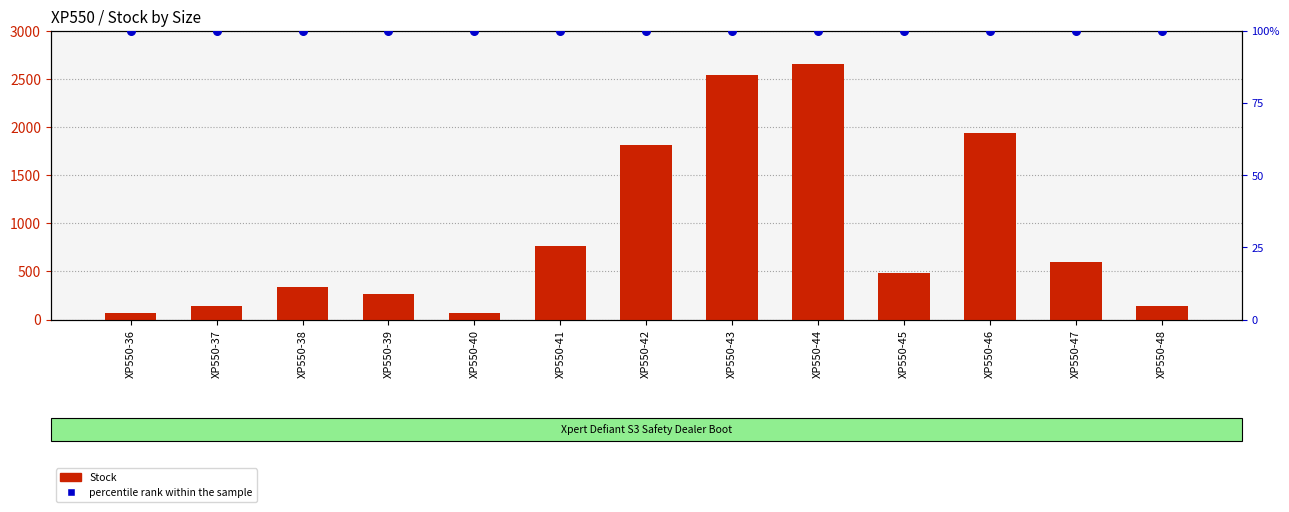

Which series has the largest Y range (max minus min)?

Stock